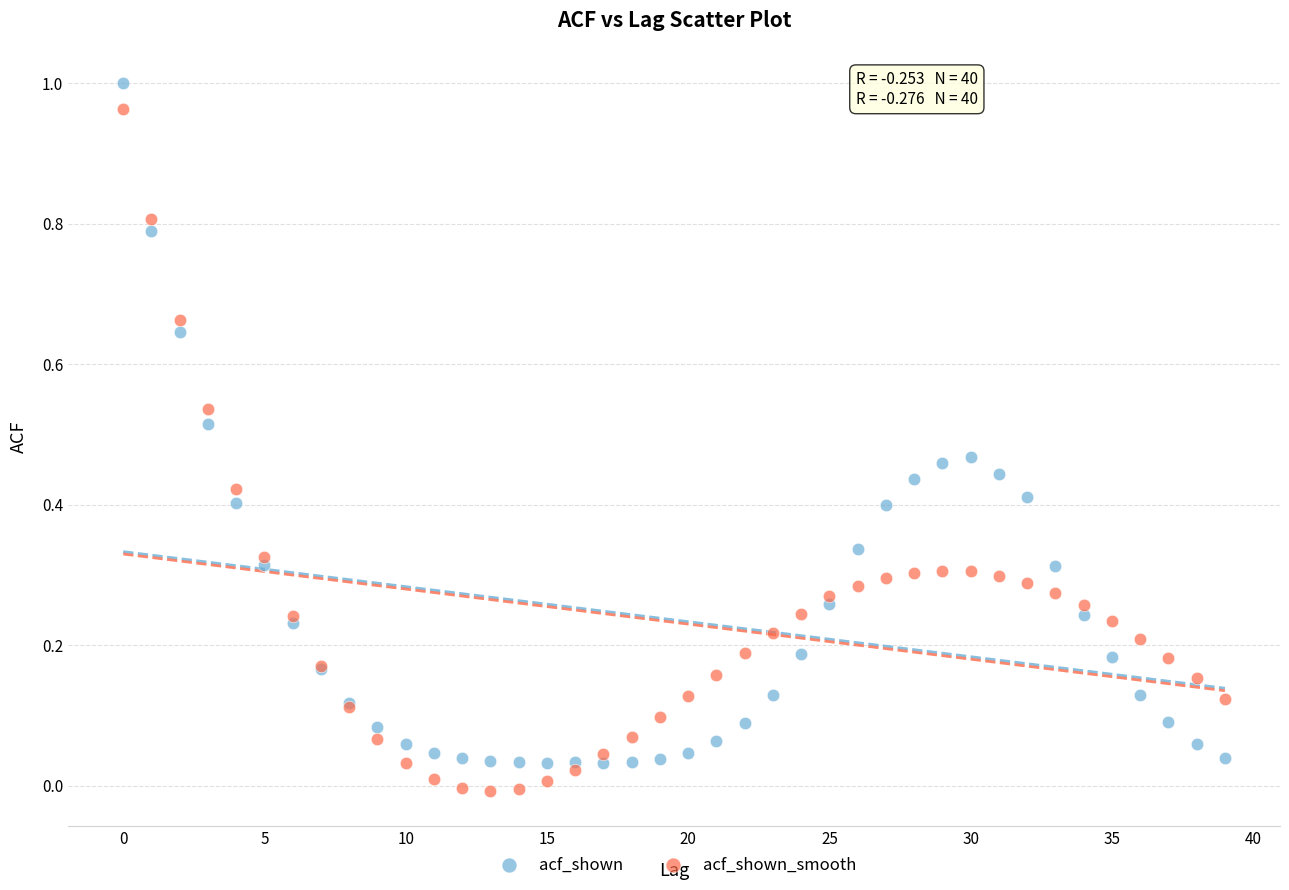

What are all the series names shown in the legend?

acf_shown, acf_shown_smooth